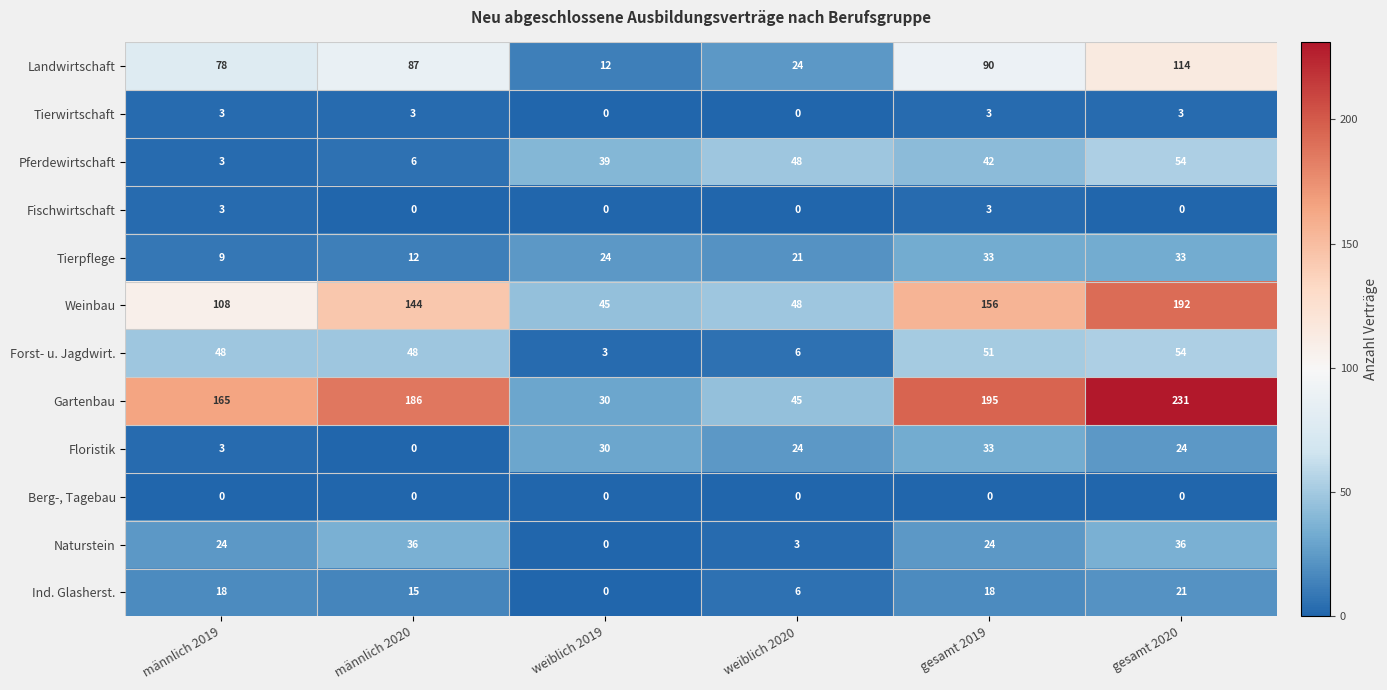

Which series changed the most between weiblich 2019 and gesamt 2020?

Gartenbau